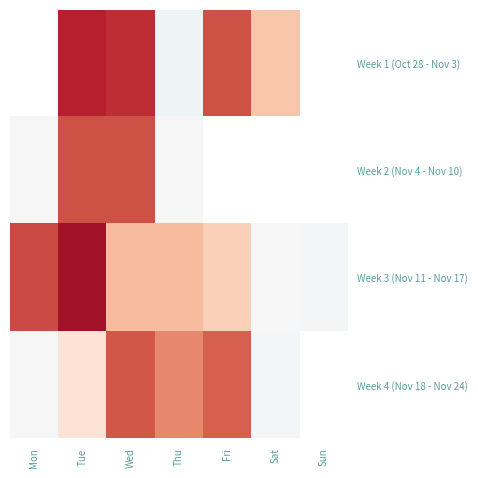

Which category has the lowest value across all series?

Thu